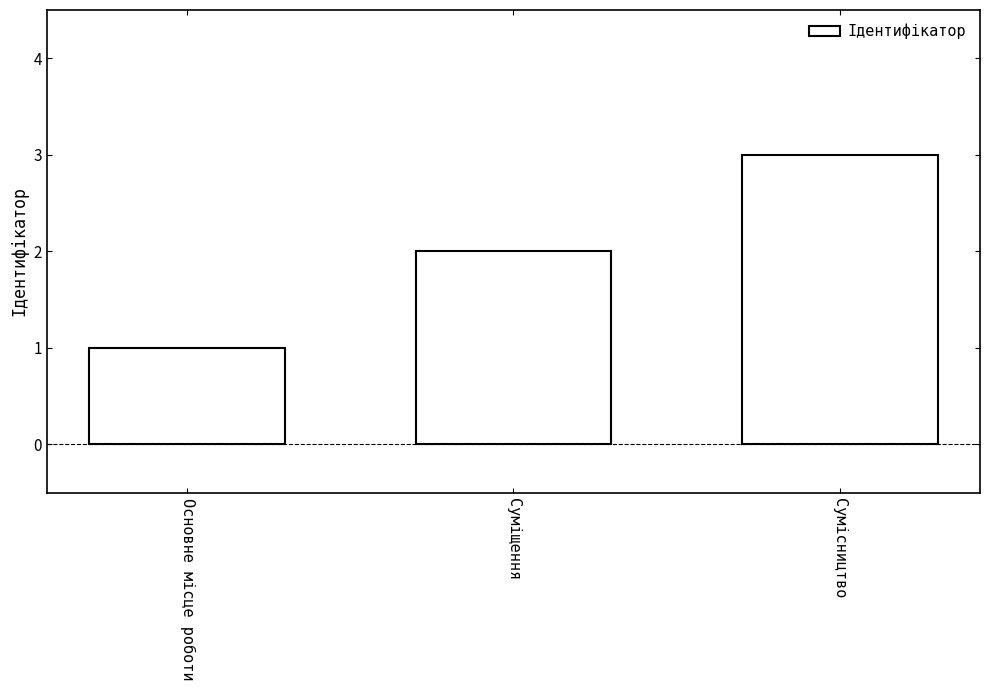

True or false: the data shows 4 at Сумісництво.

False